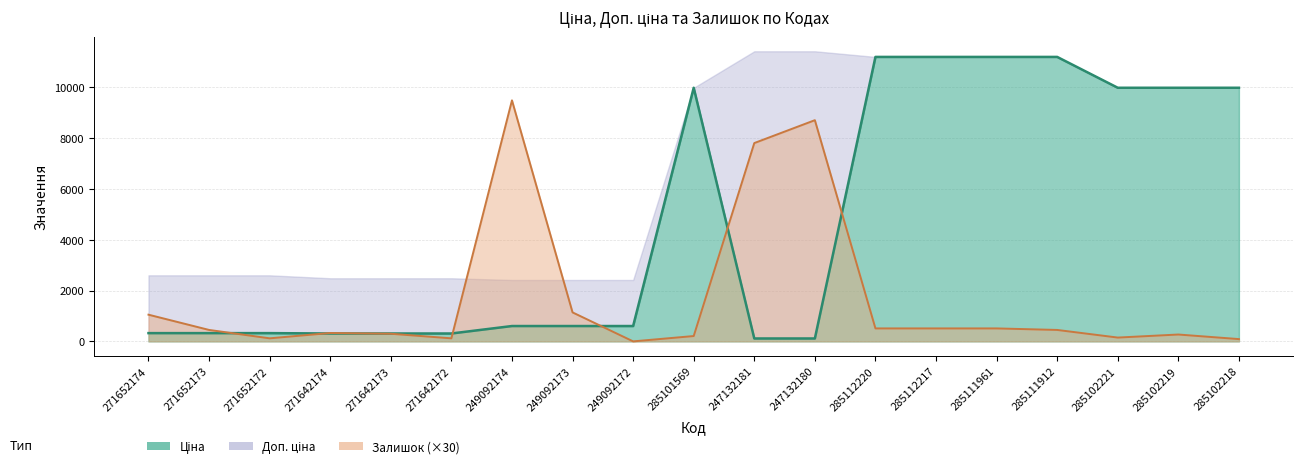

Which series has the largest total across all categories?

Ціна